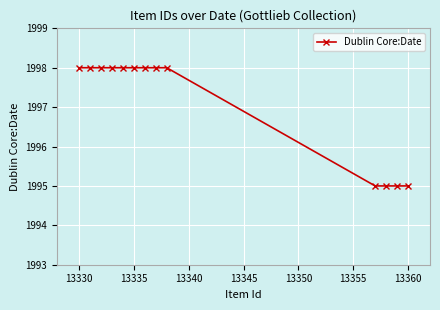

What is the maximum value shown in the chart?

1998